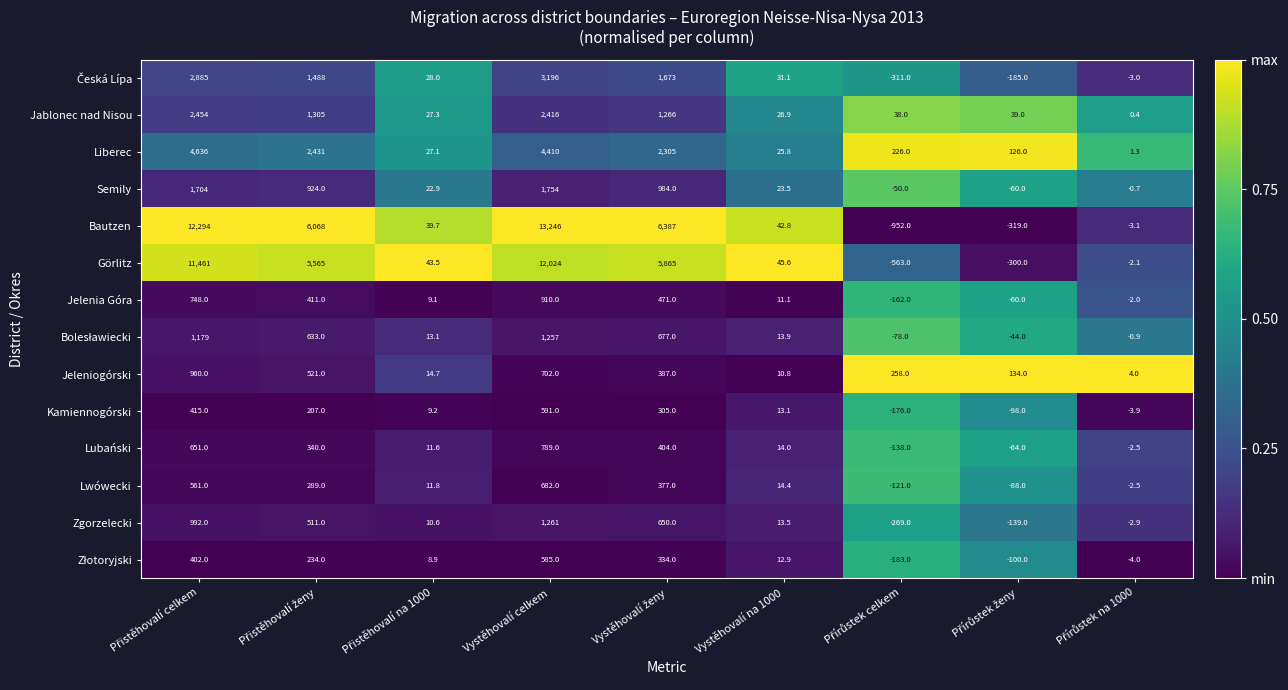

What is the difference between the maximum and second lowest values in the Lubański series?

853.0